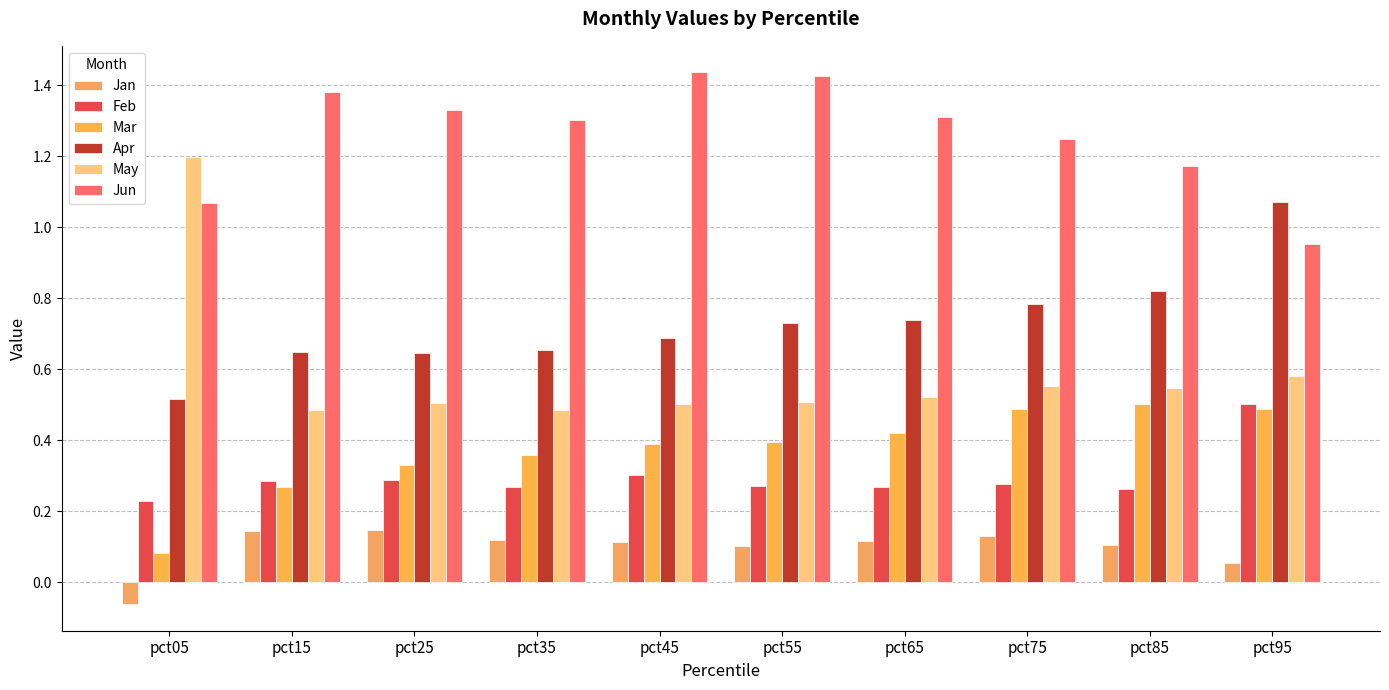

How many groups of bars are there?

10